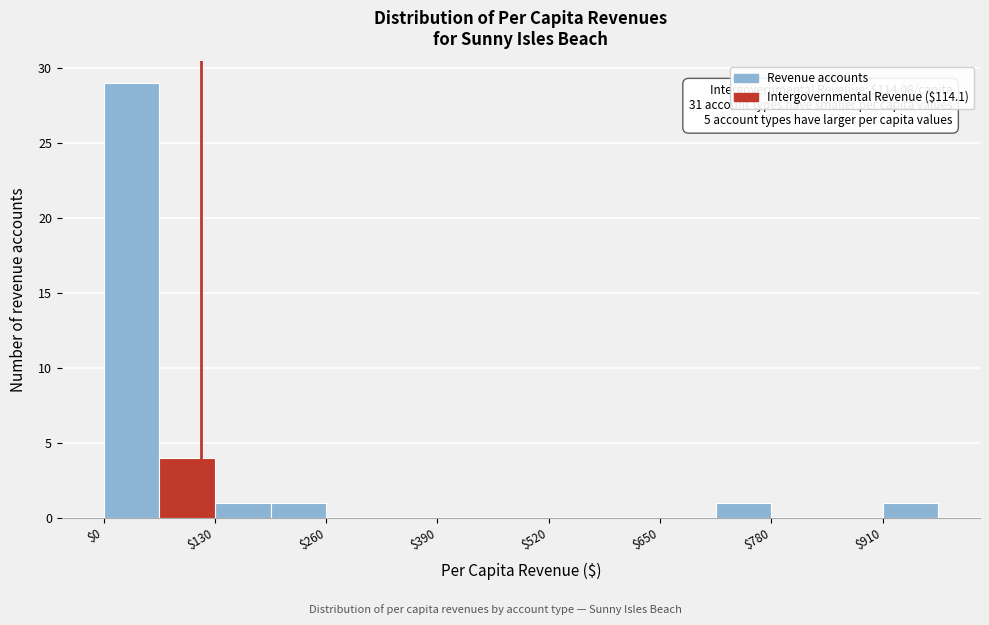

Around what value on the x-axis is the tallest bar? Give the approximate position of its centre, as read against the axis.

40